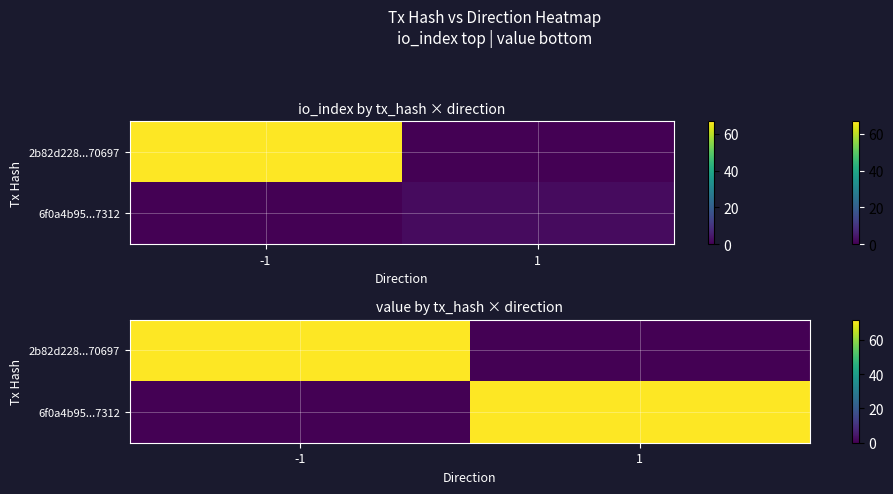

What is the difference between the 2b82d228...70697 values at 1 and -1?

71.6